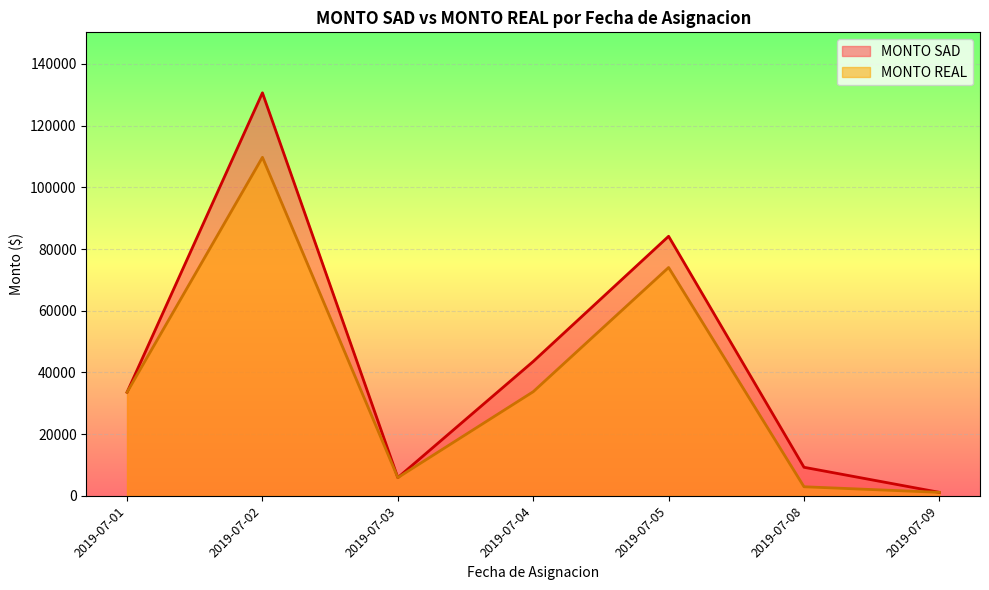

Which series has the largest total across all categories?

MONTO SAD